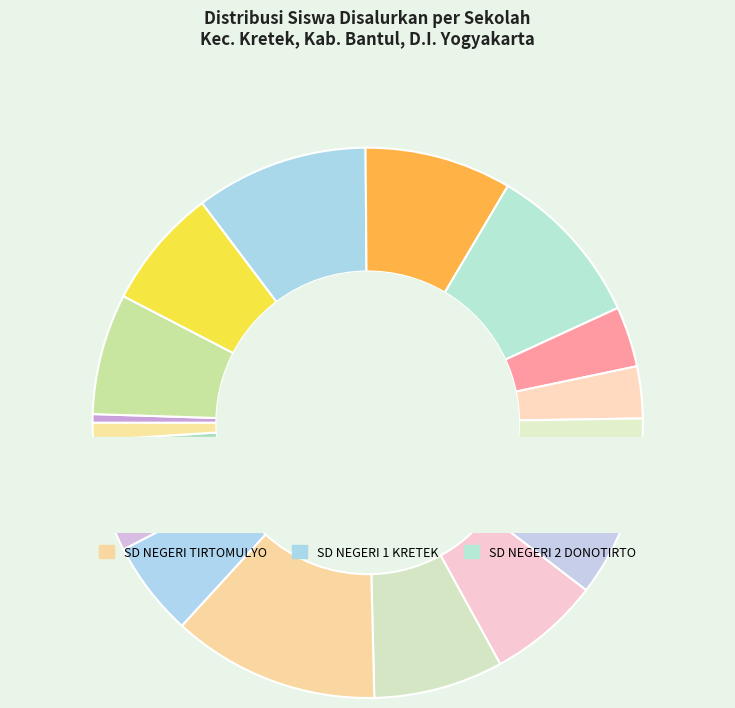

Rank the categories by value from highest to lowest.

SD NEGERI TIRTOMULYO, SD NEGERI 1 KRETEK, SD NEGERI 2 DONOTIRTO, SD NEGERI 1 PARANGTRITIS, SD NEGERI TIRTOHARGO, SD 2 KRETEK, SD NEGERI 1 DONOTIRTO, SD NEGERI SONO, SD NEGERI CIMPON, SD NEGERI TIRTOSARI, SD NEGERI KAREN, SD NEGERI 2 PARANGTRITIS, SDIT AR-ROHMAH, SD NEGERI BUNGKUS, SD UNGGULAN MUHAMMADIYAH KRETEK, SLB MARDI MULYO, PKBM MANDIRI